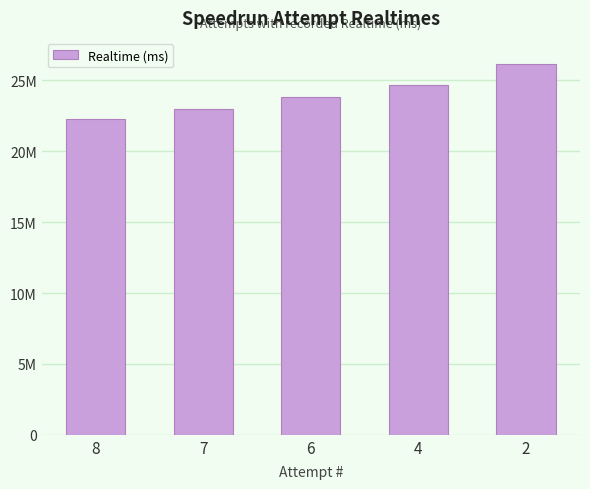

Does the chart contain any negative values?

No